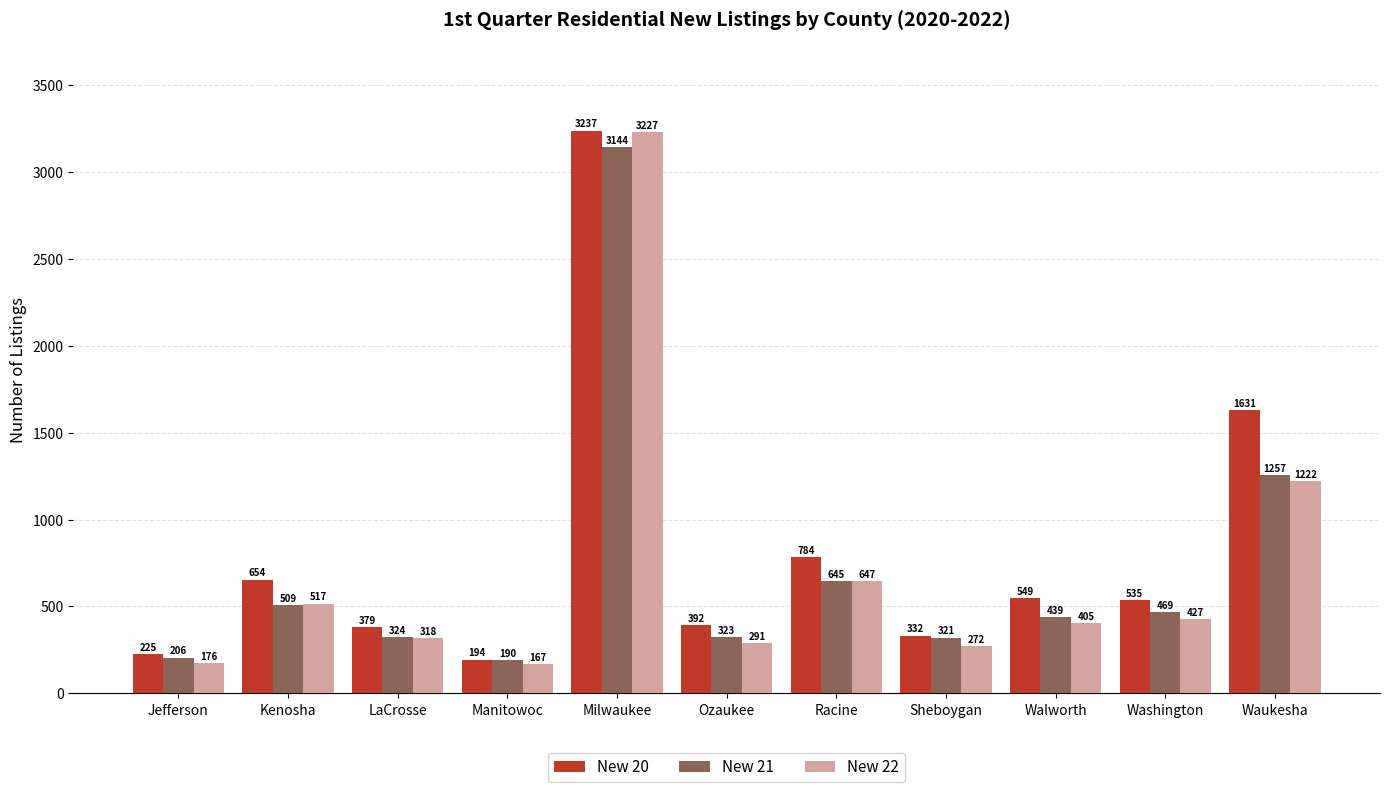

What are all the series names shown in the legend?

New 20, New 21, New 22